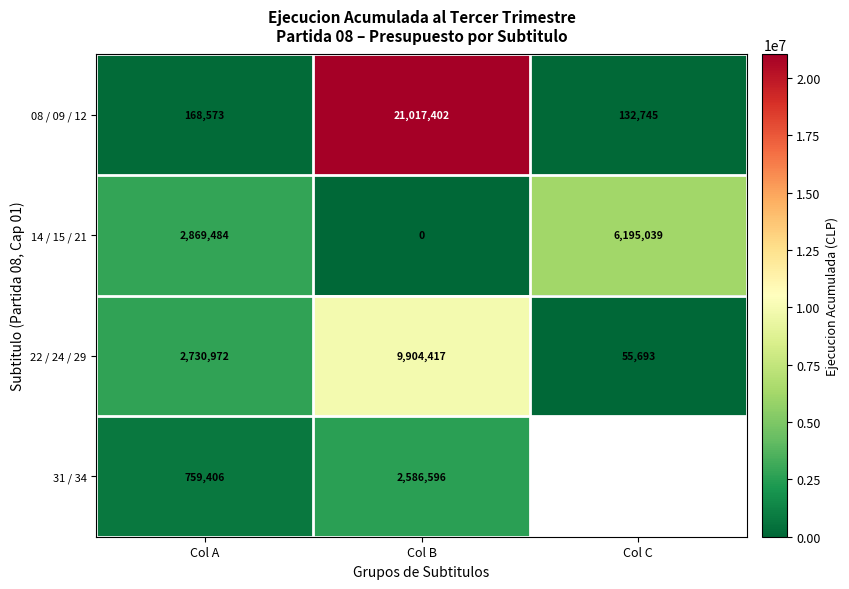

True or false: 14 / 15 / 21 has a value of -2897683.3 at Col B.

False